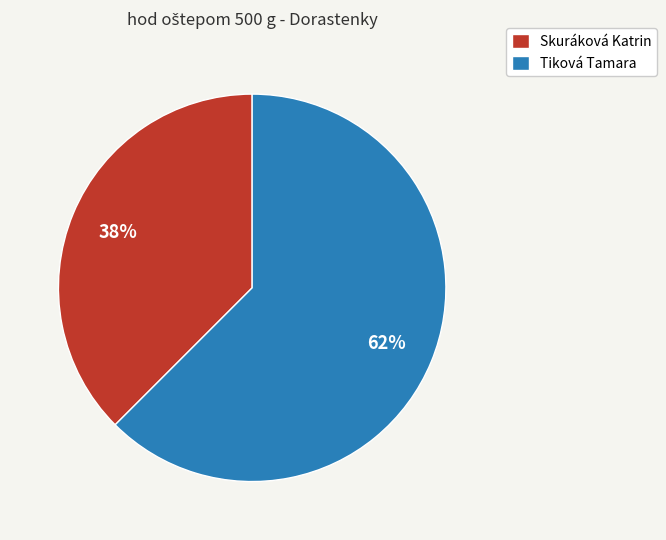

Rank the categories by value from highest to lowest.

Tiková Tamara, Skuráková Katrin